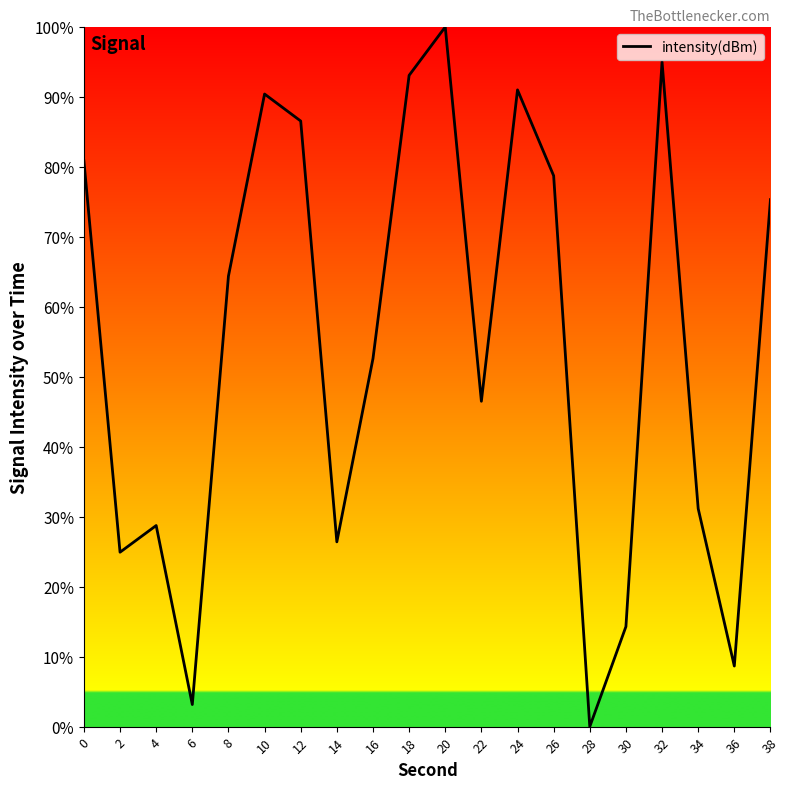

Is it true that the value at 22 is 46.5?

True